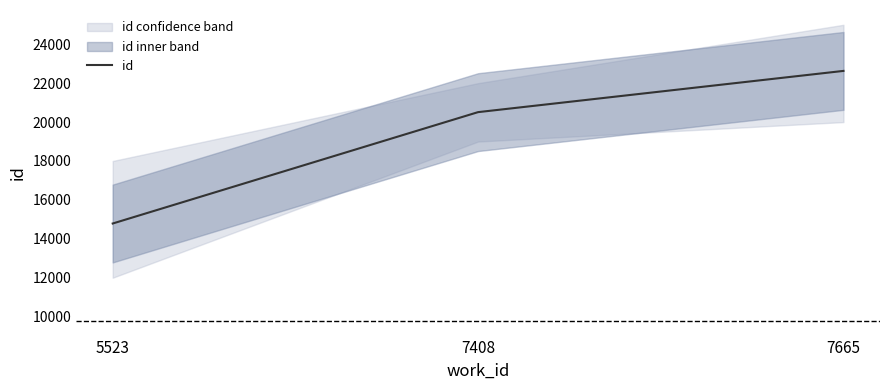

What is the change in value from 5523 to 7665?

+7844